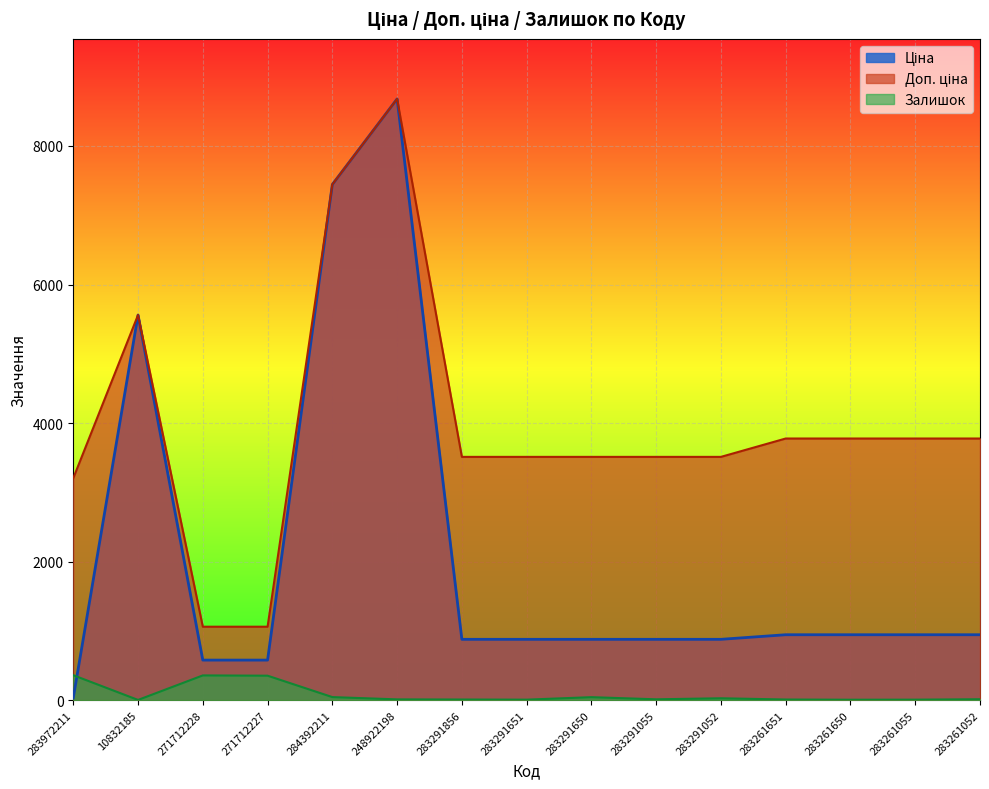

What is the total value across all series at 283291650?

4432.9